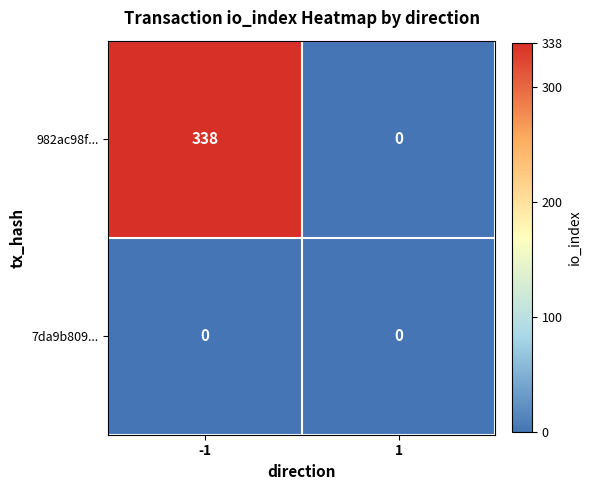

Read the 982ac98f... value at -1, to the nearest 5.

340